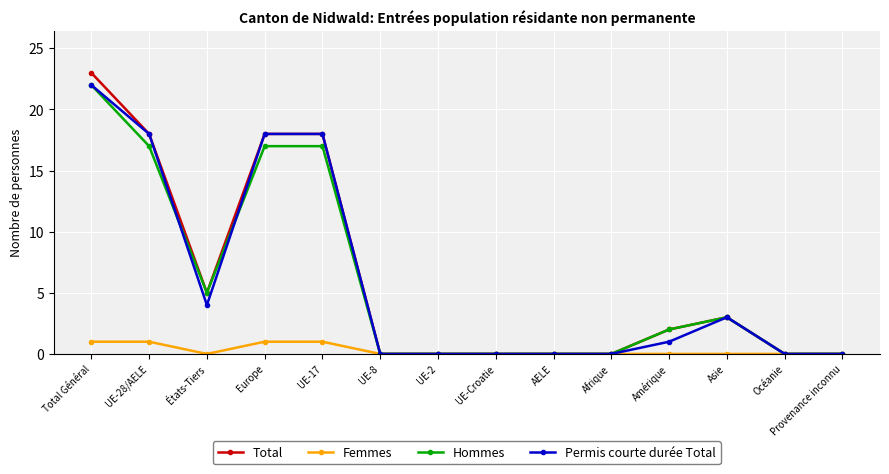

The Femmes series shows 1 at États-Tiers. True or false?

False